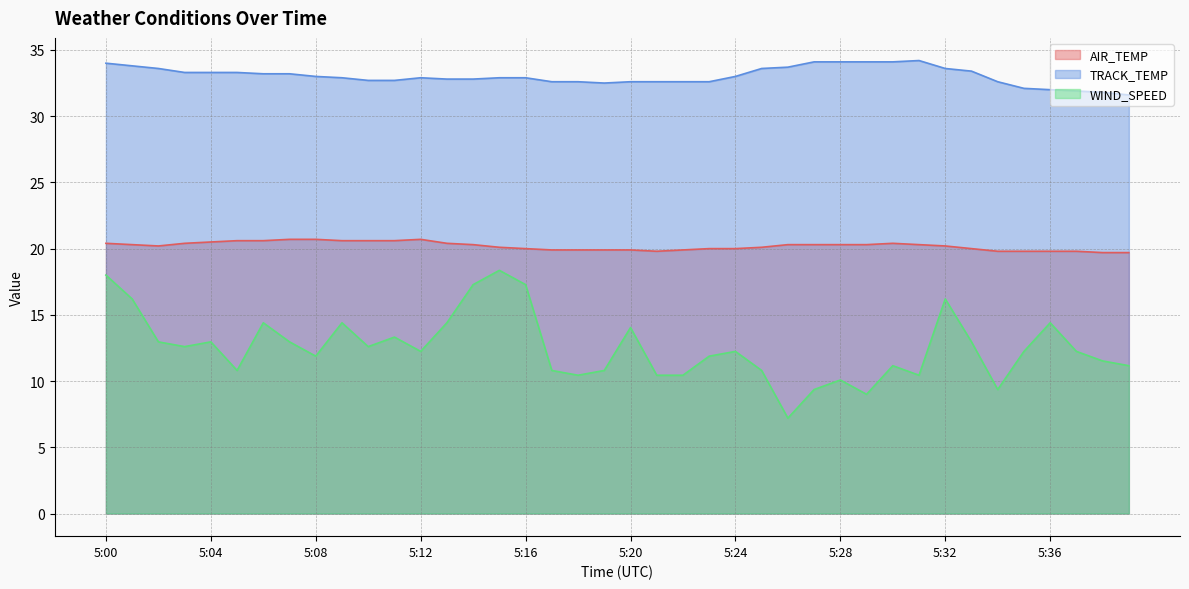

What is the value of the TRACK_TEMP point at the 31st from the left?

34.1